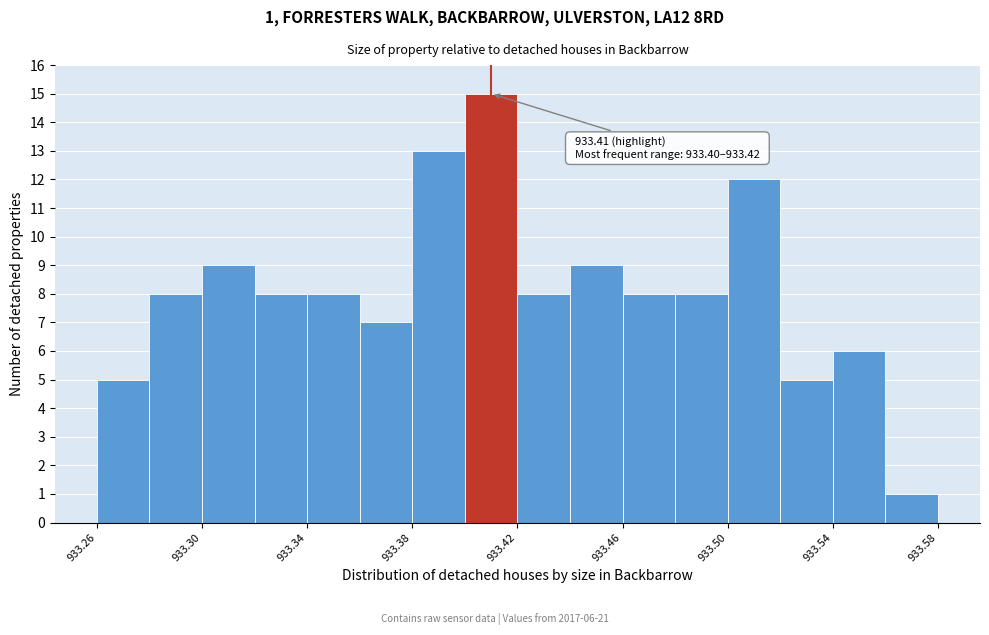

Which range on the x-axis has the tallest bar?

933.40 to 933.42